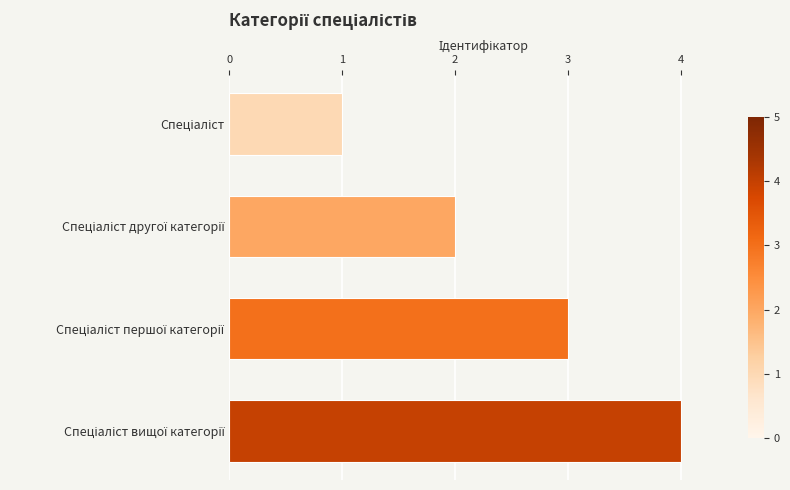

What is the difference between the maximum and minimum values?

3